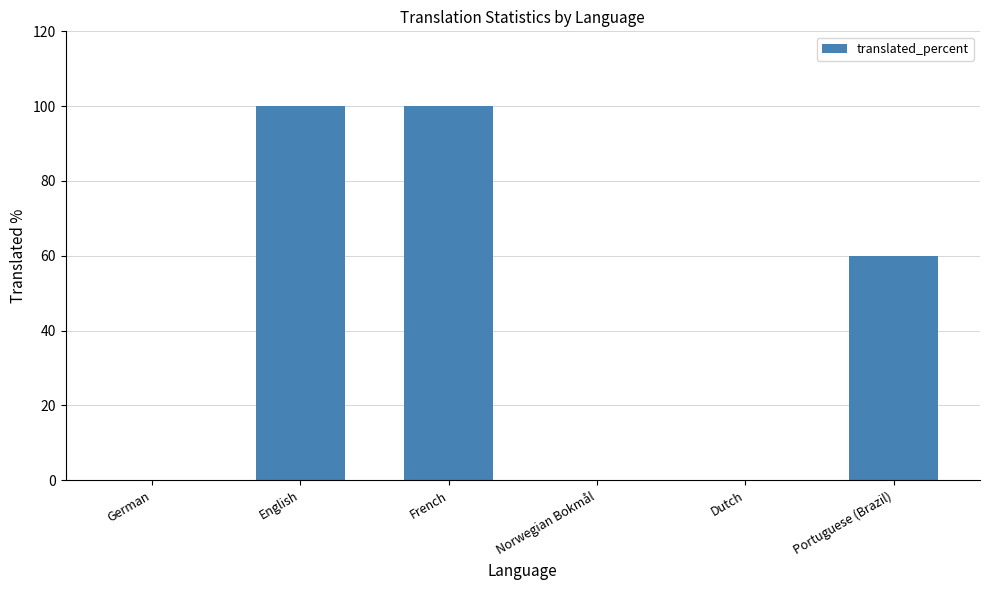

Reading right to left, transcribe all the data shown in this chart.

60	0	0	100	100	0